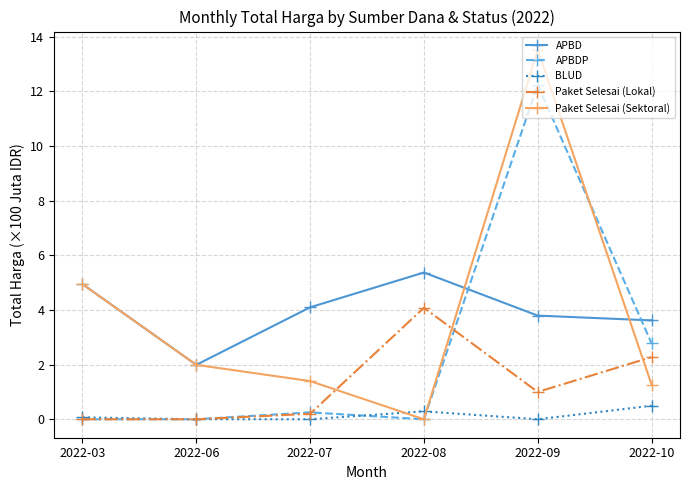

Reading right to left, extract all data points from this chart.

APBD: 3.6	3.8	5.4	4.1	2.0	4.9
APBDP: 2.8	12.2	0.0	0.3	0.0	0.0
BLUD: 0.5	0.0	0.3	0.0	0.0	0.1
Paket Selesai (Lokal): 2.3	1.0	4.1	0.2	0.0	0.0
Paket Selesai (Sektoral): 1.3	13.5	0.0	1.4	2.0	4.9